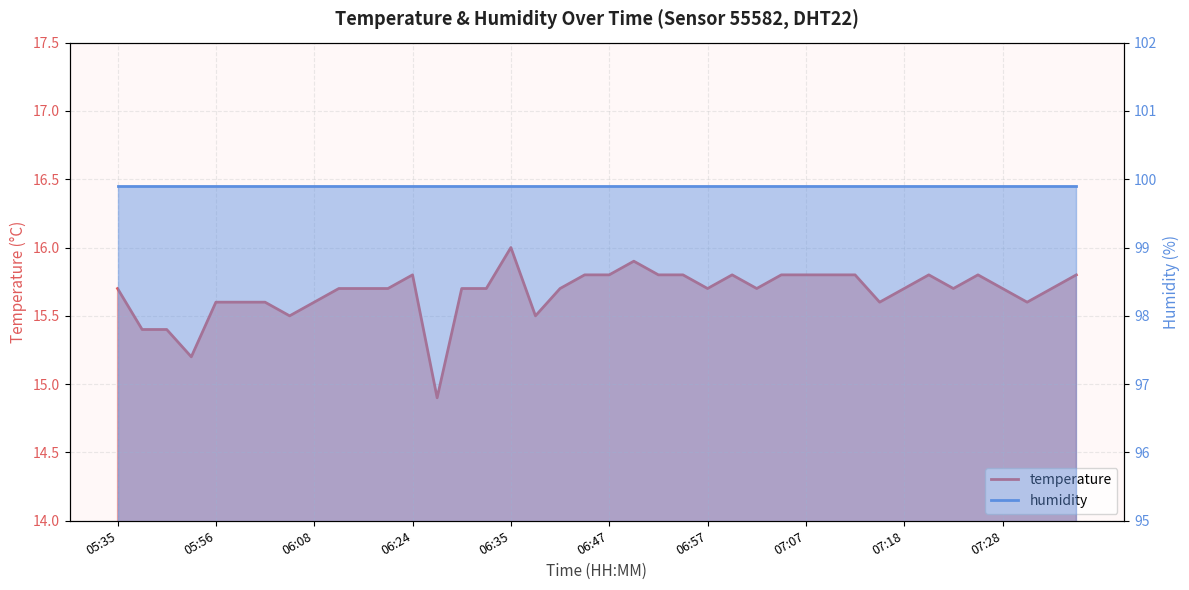

What is the label of the 21st point from the right?

06:44